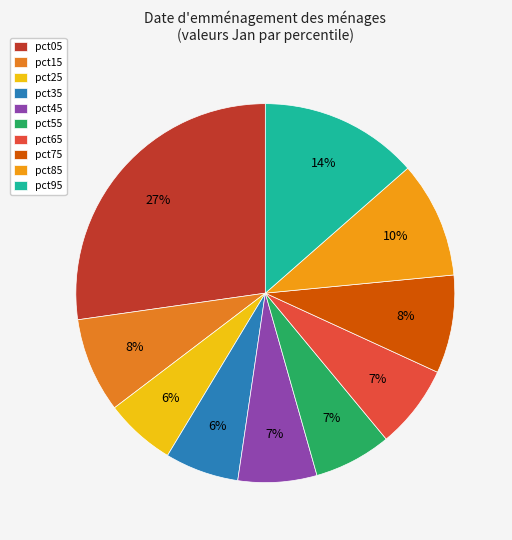

To the nearest percent, what is the combined percentage of pct15 and pct45?

15%